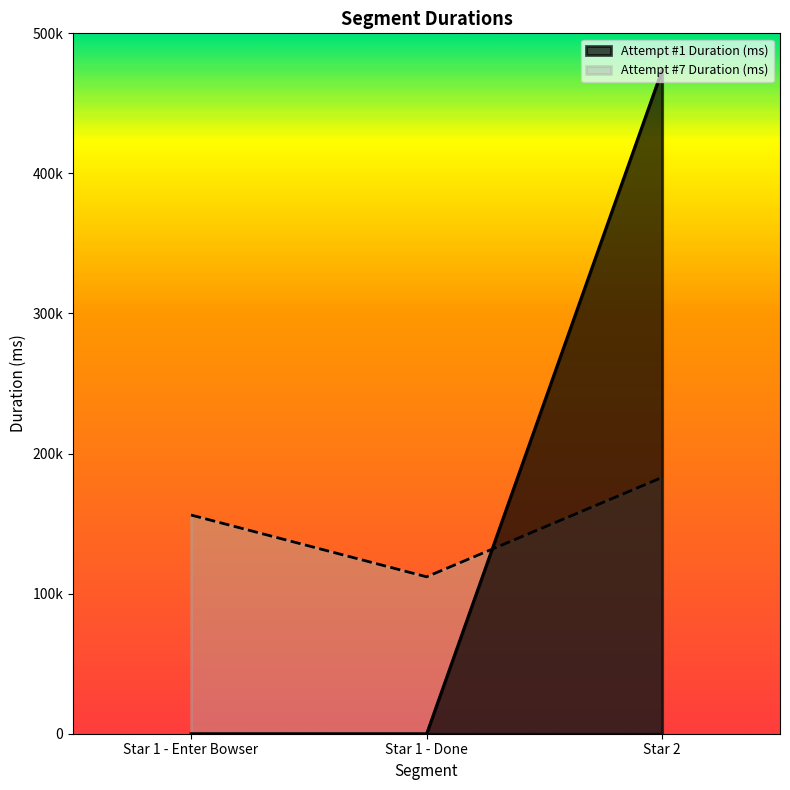

Which has a higher value, Star 1 - Done or Star 2?

Star 2